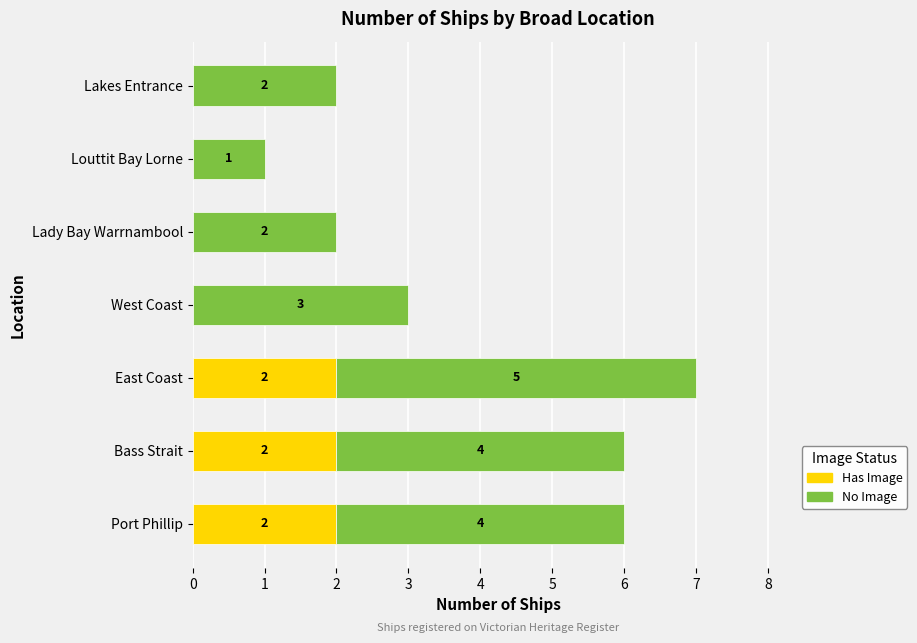

Is it true that Has Image equals -1 at Lakes Entrance?

False